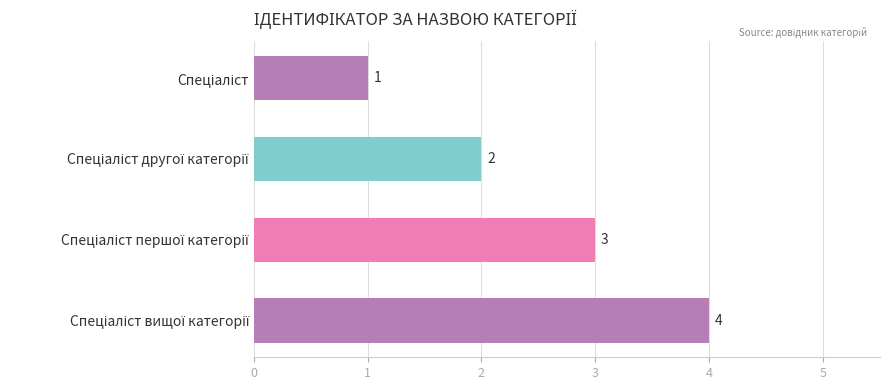

Count the values in the range 2 to 4.

3